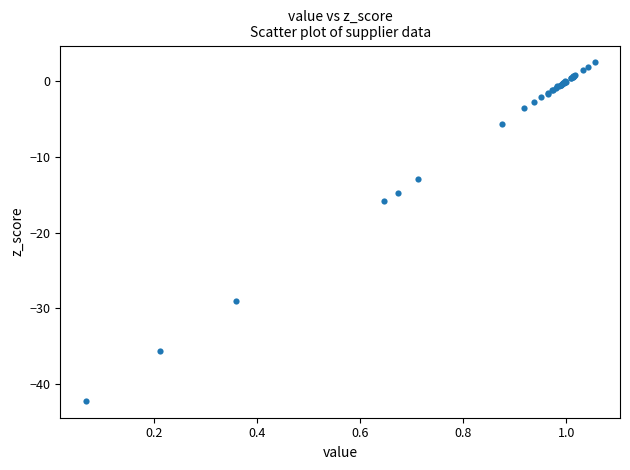

What Y value in the scatter plot is closest to -19?

-15.9